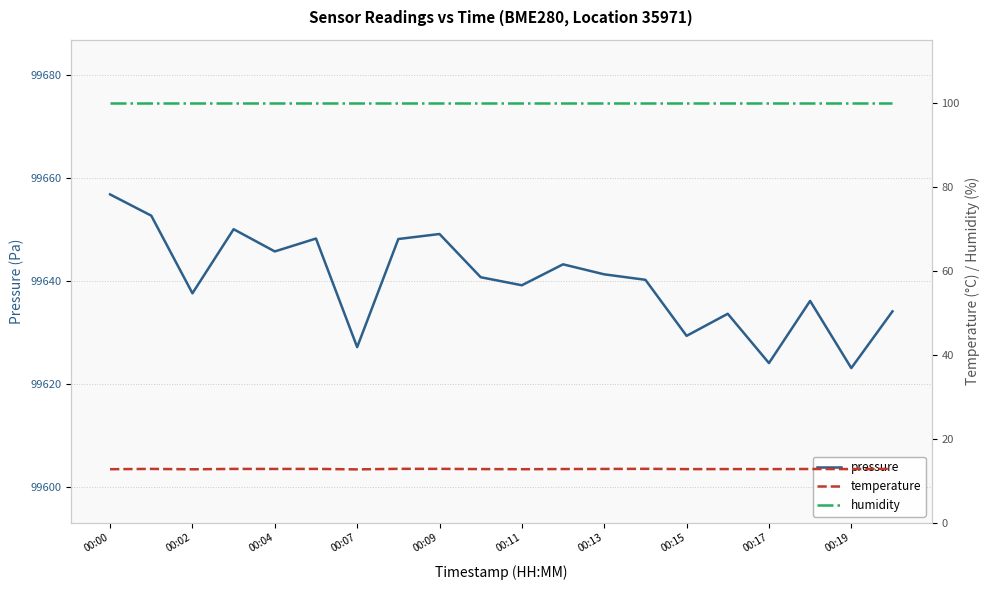

What is the maximum value shown in the chart?

99656.8